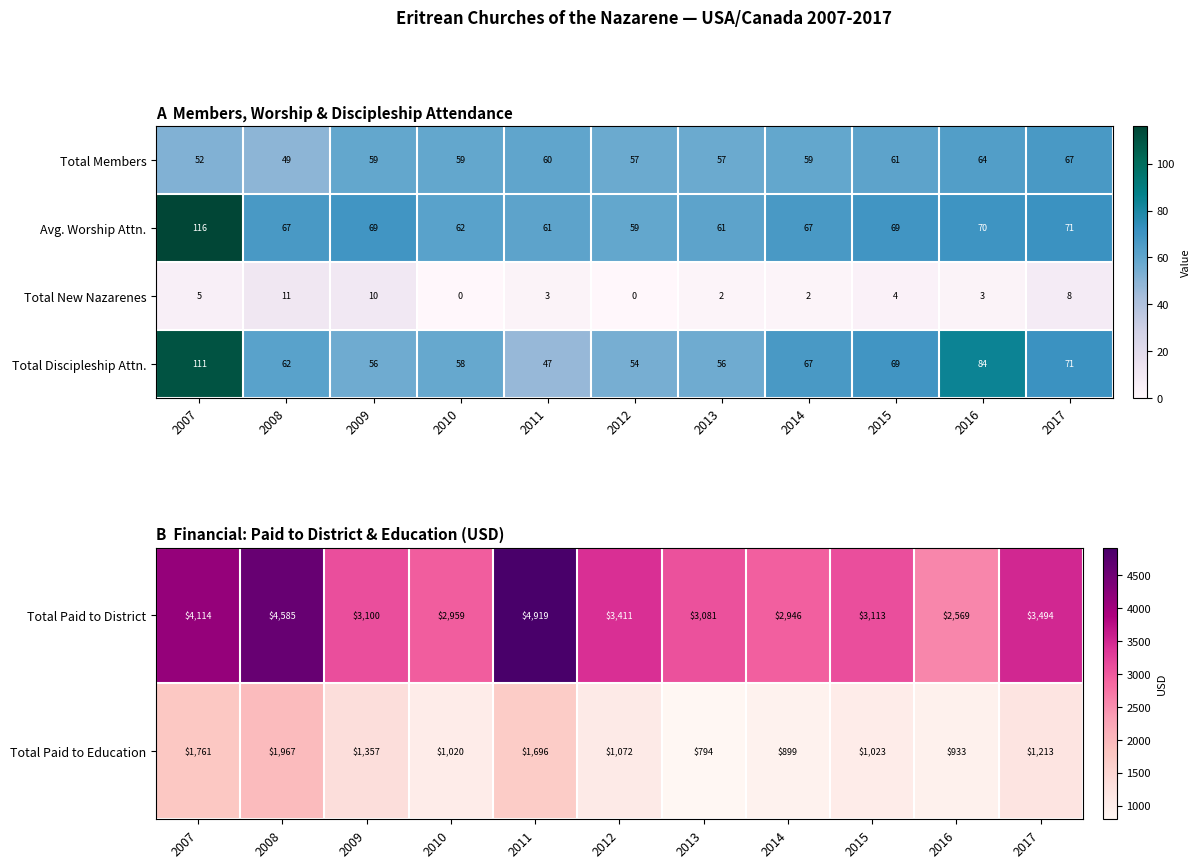

What is the difference between the maximum and second lowest values in the Total Discipleship Attn. series?

57